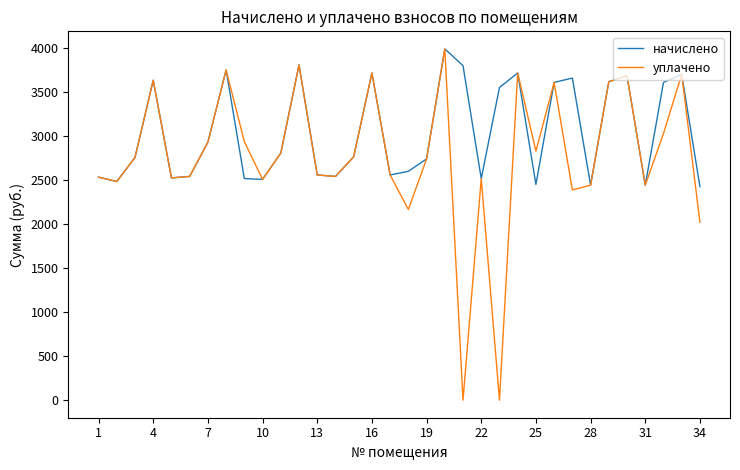

List the series in order of their overall mean, highest first.

начислено, уплачено